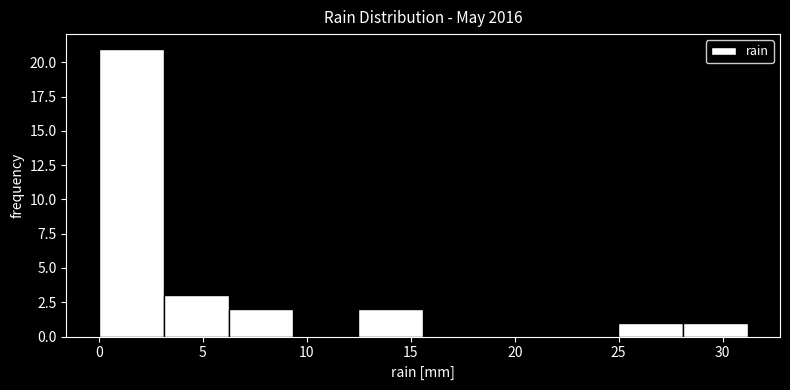

Reading left to right, transcribe this chart: for each bar, give the range it covers on the x-axis and its height. Neither the bar edges nor the heights are printed on the chart, so give them approximately, as read against the axes.

0.0 to 3.0: 21
3.0 to 6.0: 3
6.0 to 9.5: 2
9.5 to 12.5: 0
12.5 to 15.5: 2
15.5 to 18.5: 0
18.5 to 22.0: 0
22.0 to 25.0: 0
25.0 to 28.0: 1
28.0 to 31.0: 1